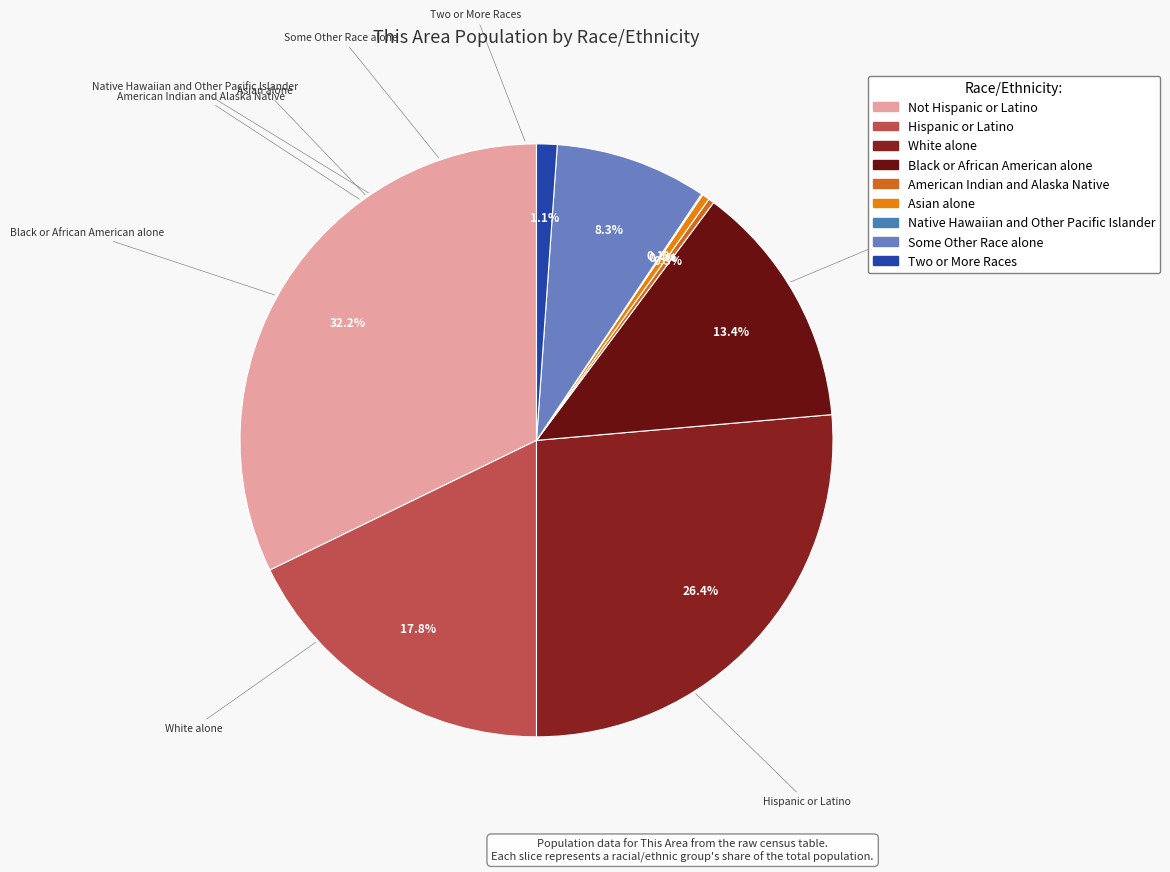

Does Black or African American alone account for over 50% of the chart?

No